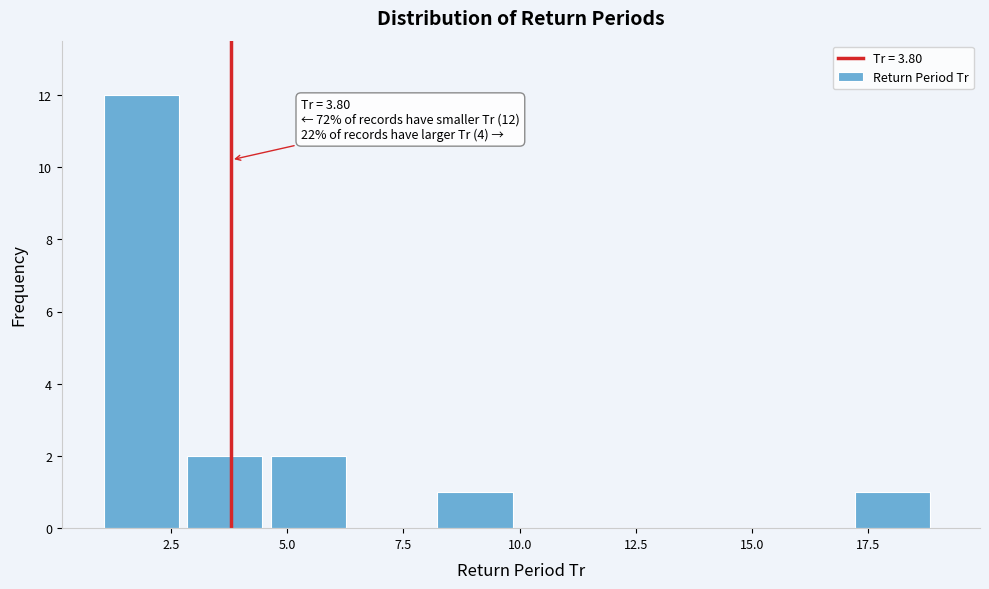

Around what value on the x-axis is the tallest bar? Give the approximate position of its centre, as read against the axis.

2.0